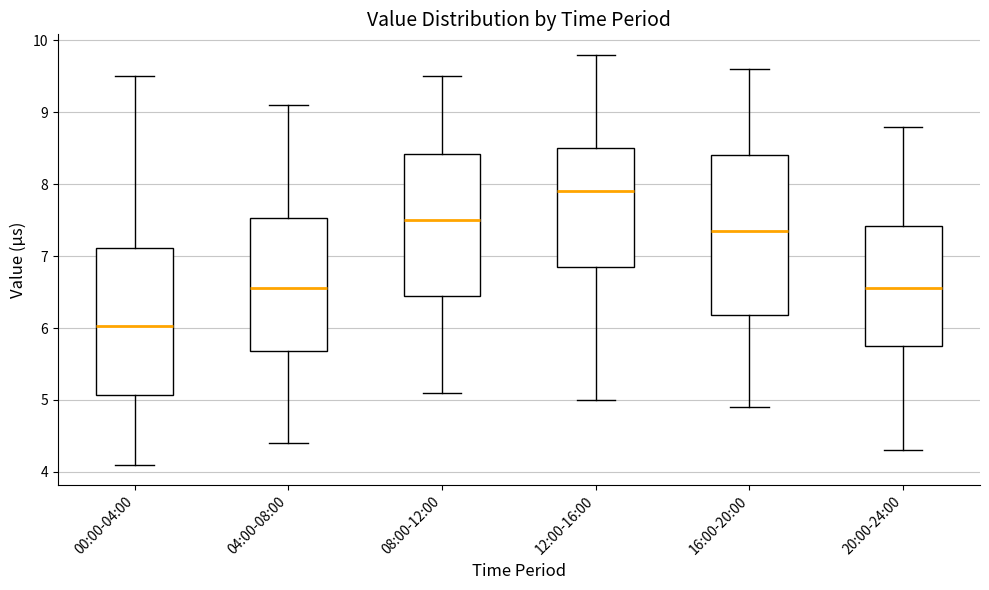

Reading left to right, read every box against the y-axis: the position of its median line, the range the box covers, and the ends of its whiskers. The values are not printed on the chart, so give them approximately, as read against the axis.

00:00-04:00: median 6.0, box 5.1 to 7.1, whiskers 4.1 to 9.5
04:00-08:00: median 6.6, box 5.7 to 7.5, whiskers 4.4 to 9.1
08:00-12:00: median 7.5, box 6.5 to 8.4, whiskers 5.1 to 9.5
12:00-16:00: median 7.9, box 6.9 to 8.5, whiskers 5.0 to 9.8
16:00-20:00: median 7.4, box 6.2 to 8.4, whiskers 4.9 to 9.6
20:00-24:00: median 6.6, box 5.8 to 7.4, whiskers 4.3 to 8.8